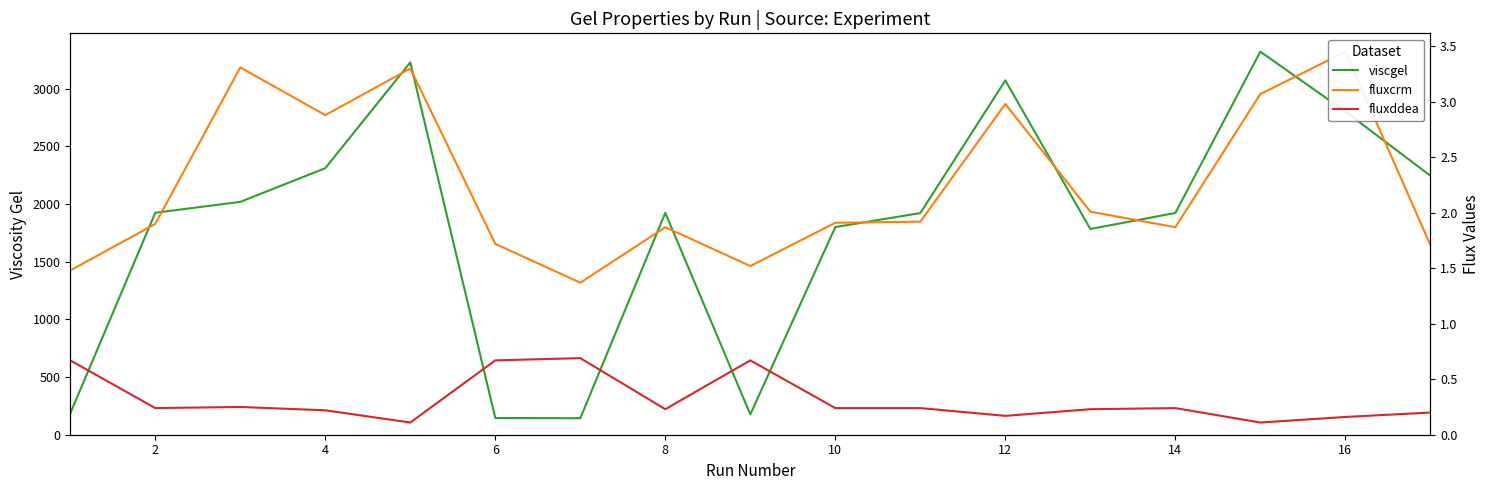

True or false: fluxddea and fluxcrm cross at least once.

False